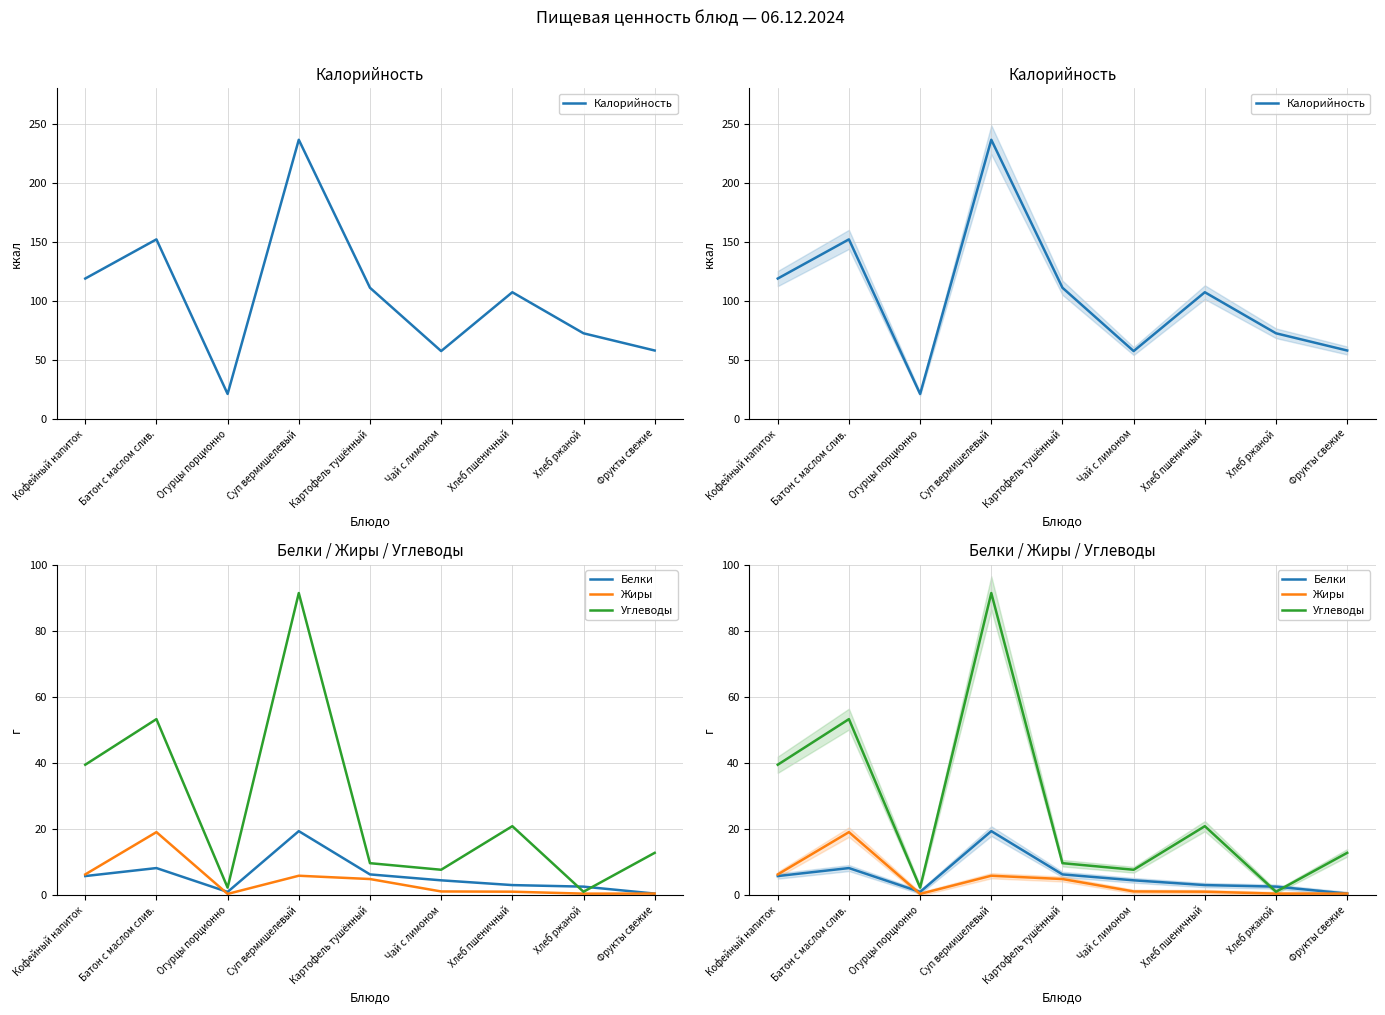

What is the spread (max minus min) of values at Хлеб пшеничный?

106.1